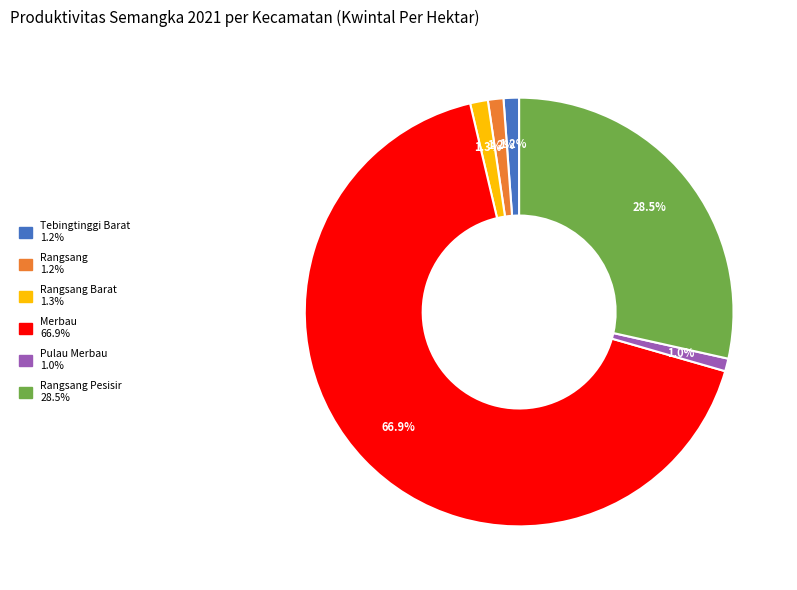

Is there a majority slice in this chart?

Yes